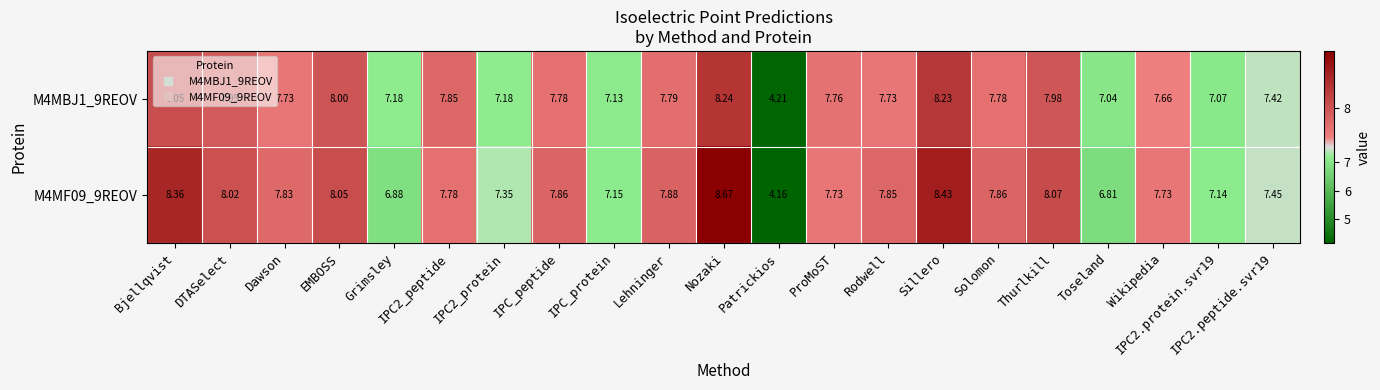

Is the value of M4MBJ1_9REOV at DTASelect greater than the value of M4MF09_9REOV at Patrickios?

Yes